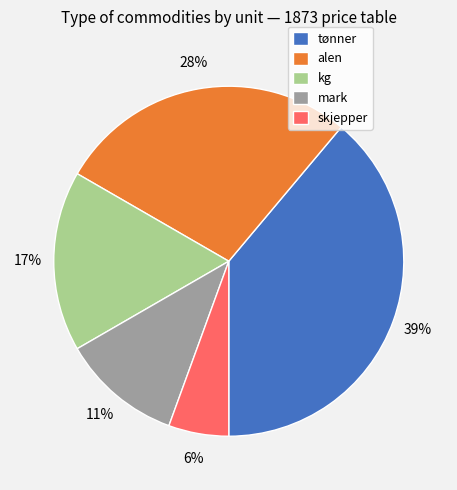

Is the sum of skjepper and mark greater than half?

No